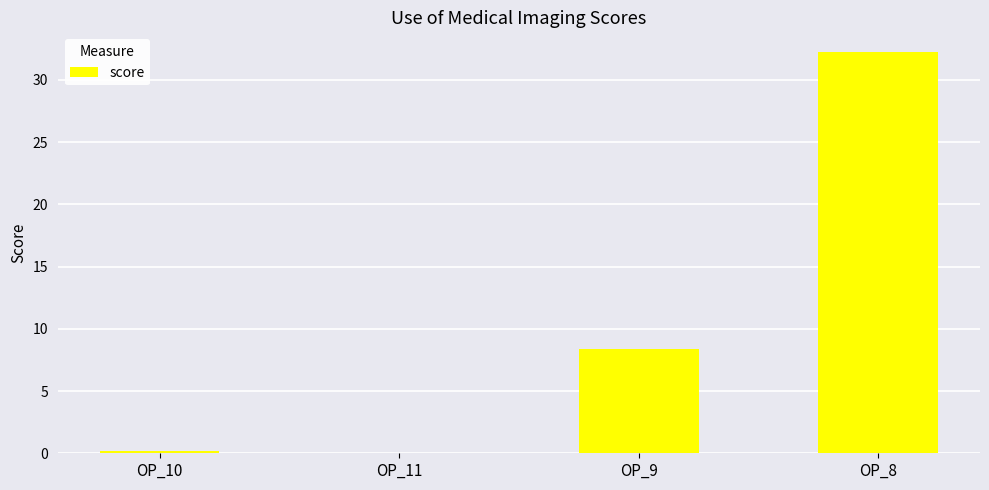

Where does the data first go above 8?

OP_9